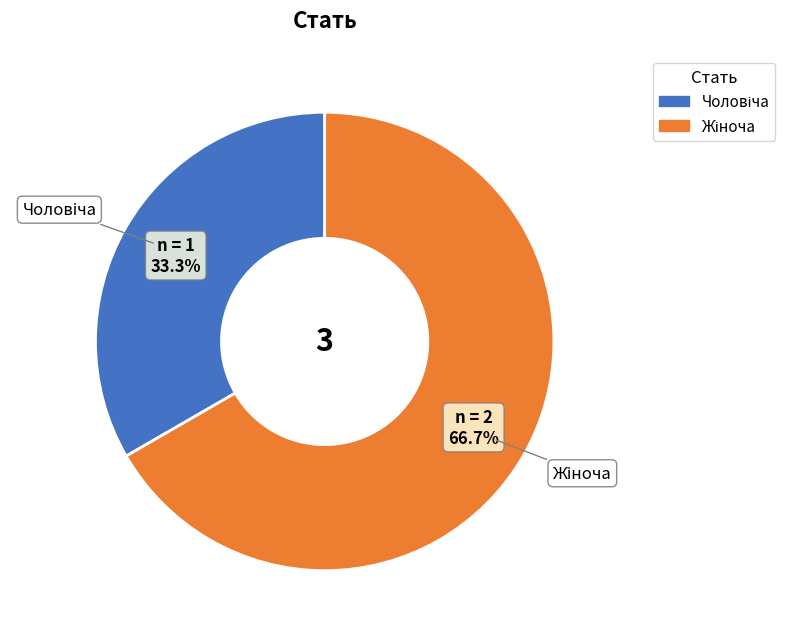

Does any single category account for the majority?

Yes